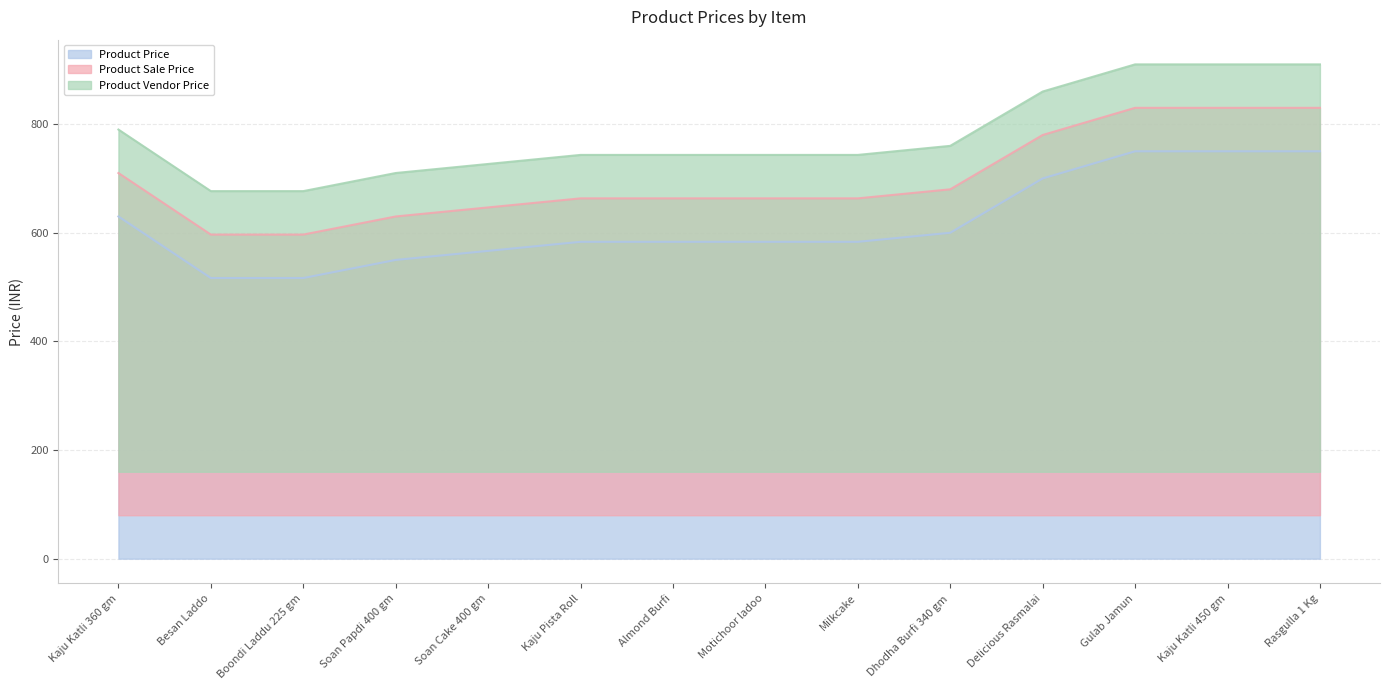

How many values in the Product Vendor Price series exceed 743?

10